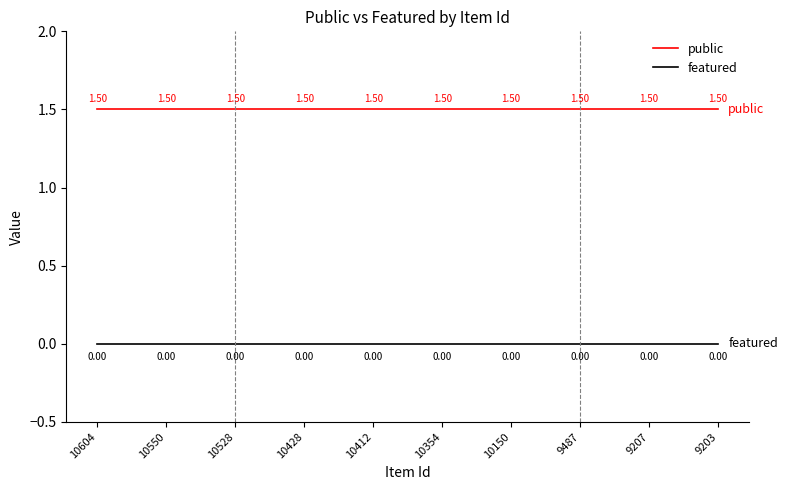

Rank the series at 10604 from lowest to highest value.

featured, public